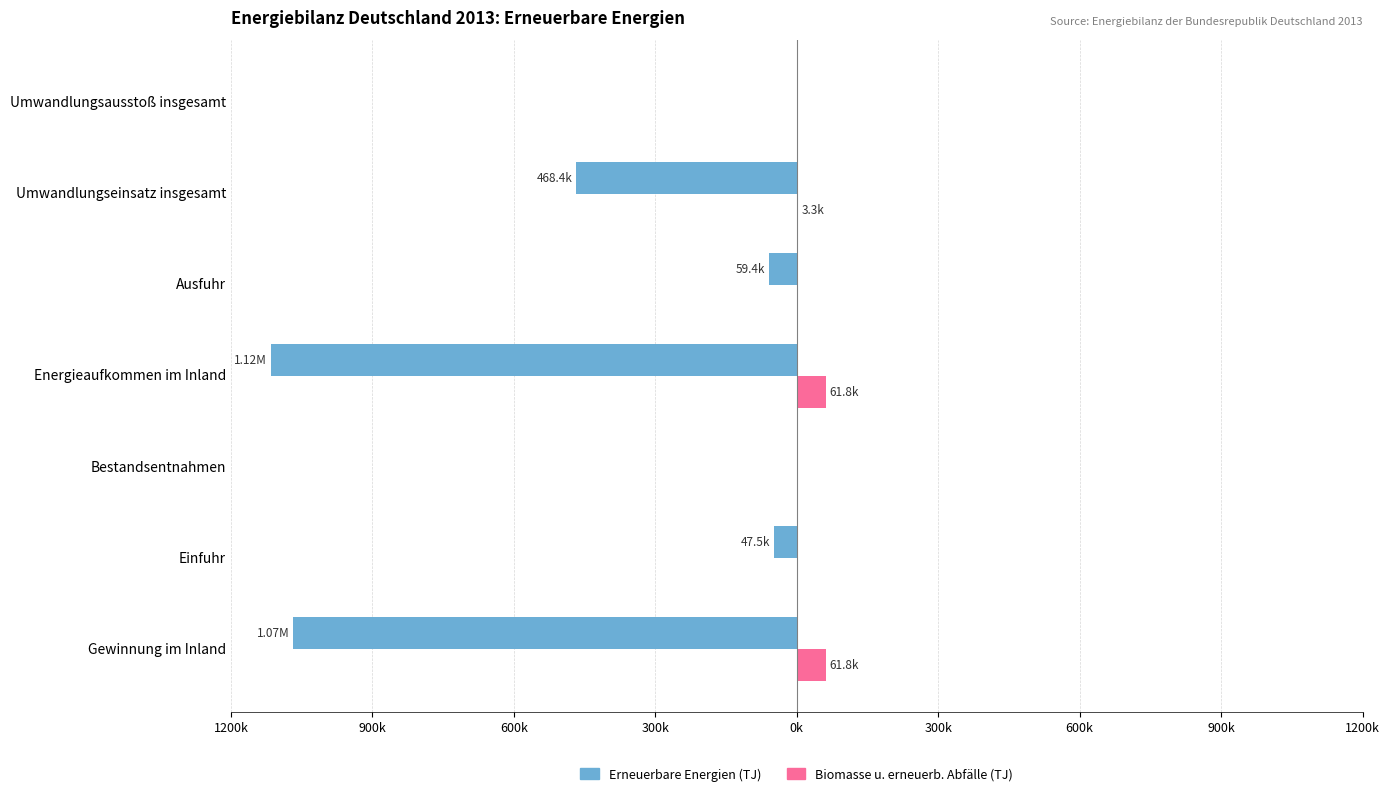

List the series in order of their overall mean, highest first.

Biomasse u. erneuerb. Abfälle (TJ), Erneuerbare Energien (TJ)